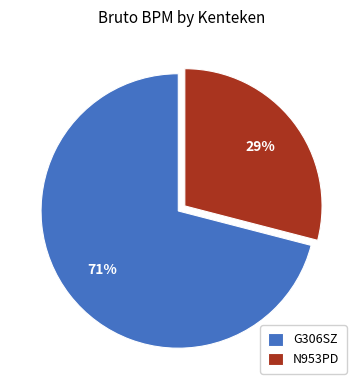

Between N953PD and G306SZ, which is larger?

G306SZ